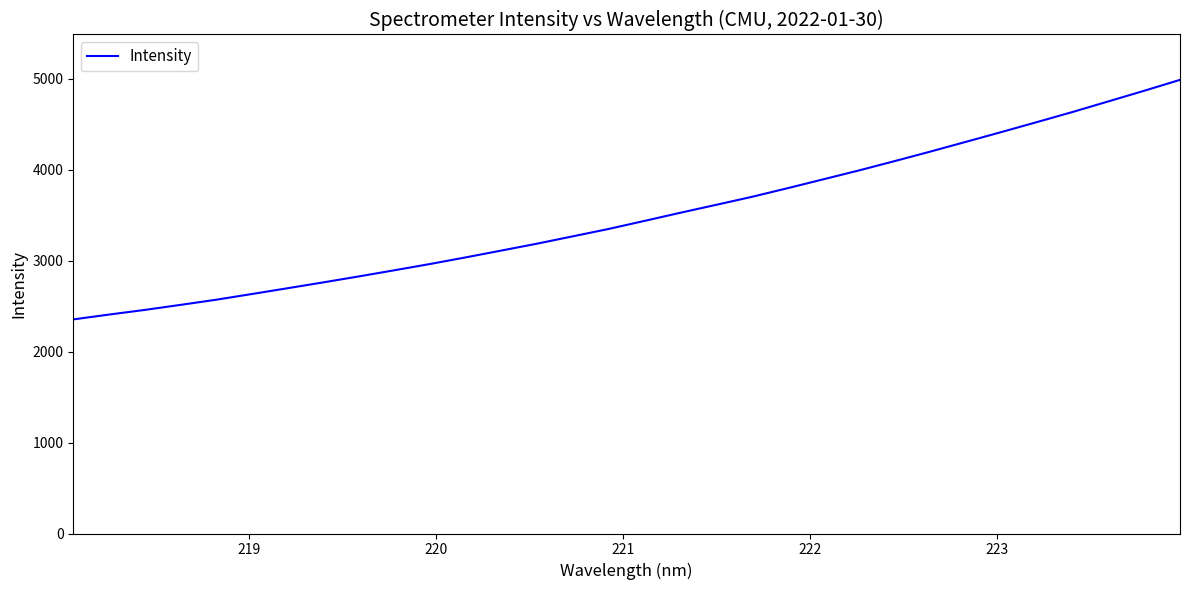

What is the minimum value shown in the chart?

2355.2